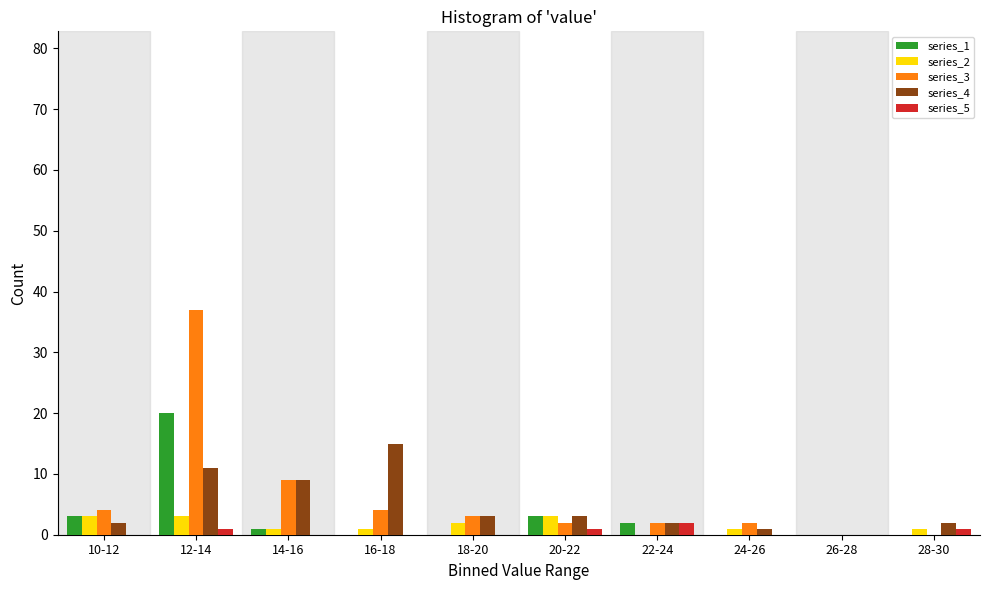

Which category has the highest value across all series?

12-14